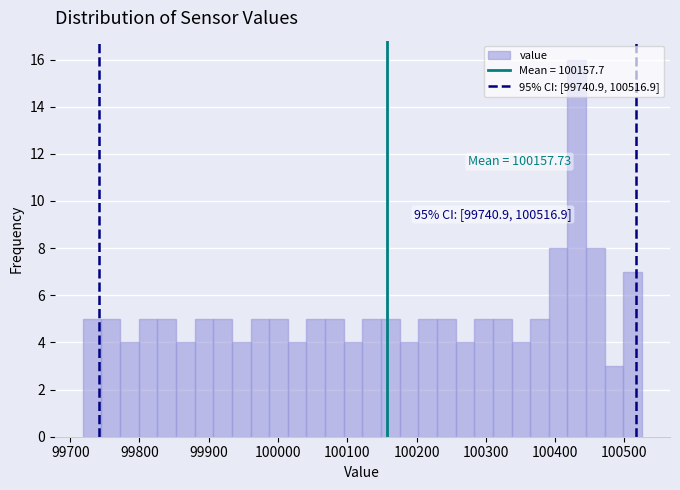

Read against the x-axis, roughly where is the centre of the tallest bar?

100430